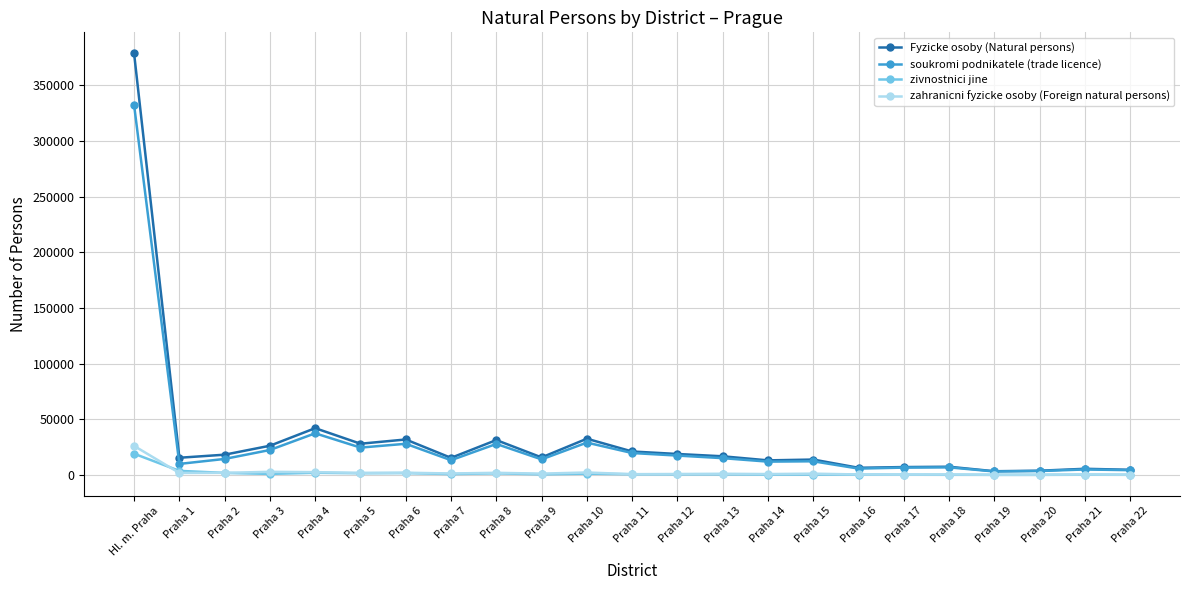

True or false: zahranicni fyzicke osoby (Foreign natural persons) has more than 1 interior local peaks.

True